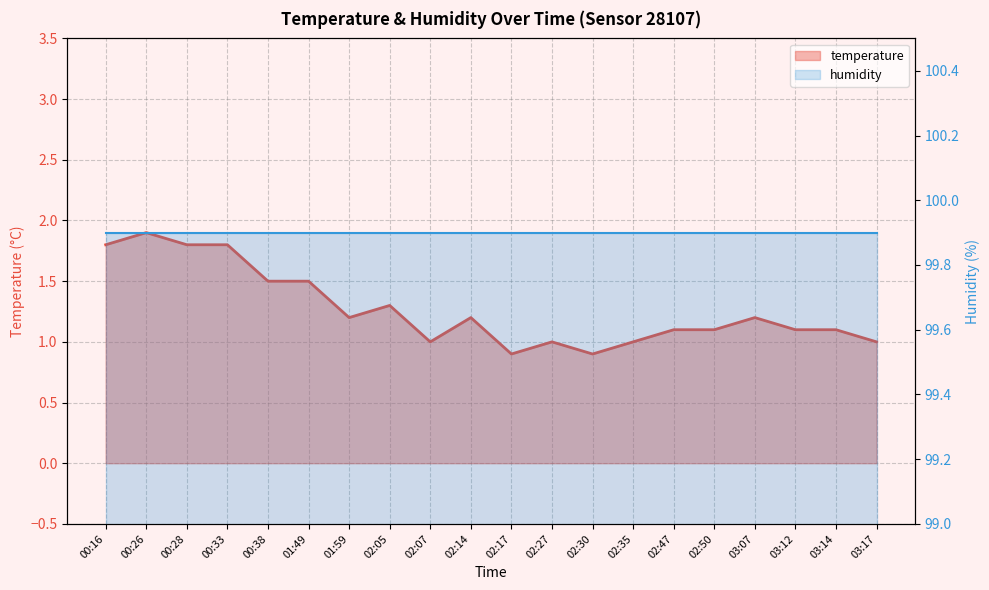

What is the difference between the values at 00:28 and 02:47?

0.7